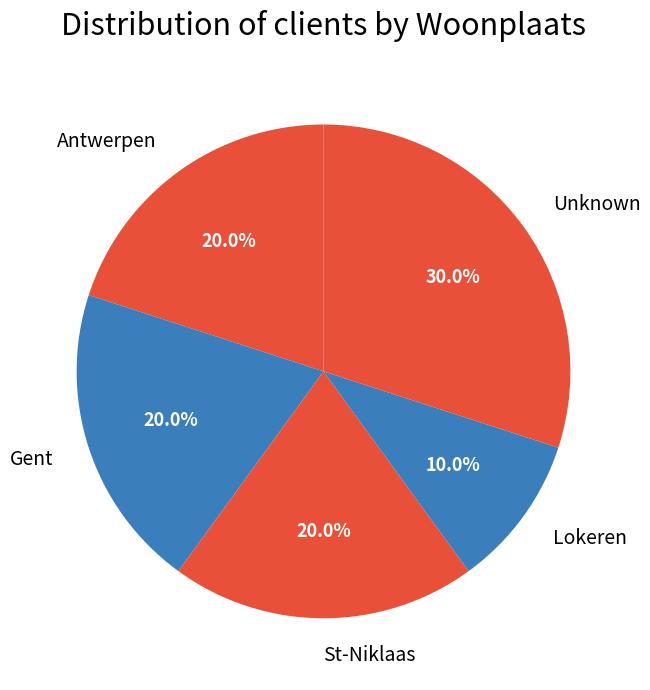

Does Unknown account for over 50% of the chart?

No